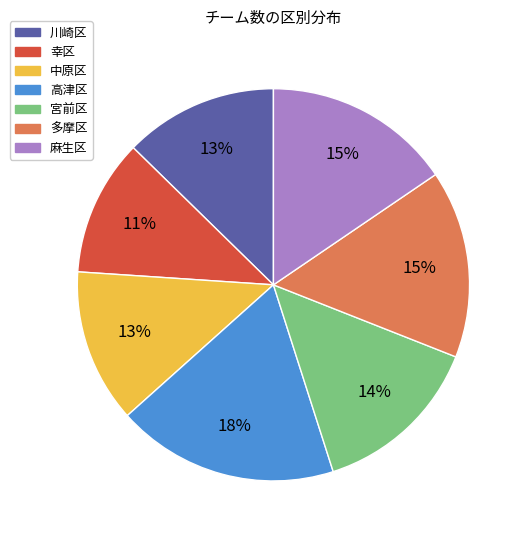

Does any single category account for the majority?

No